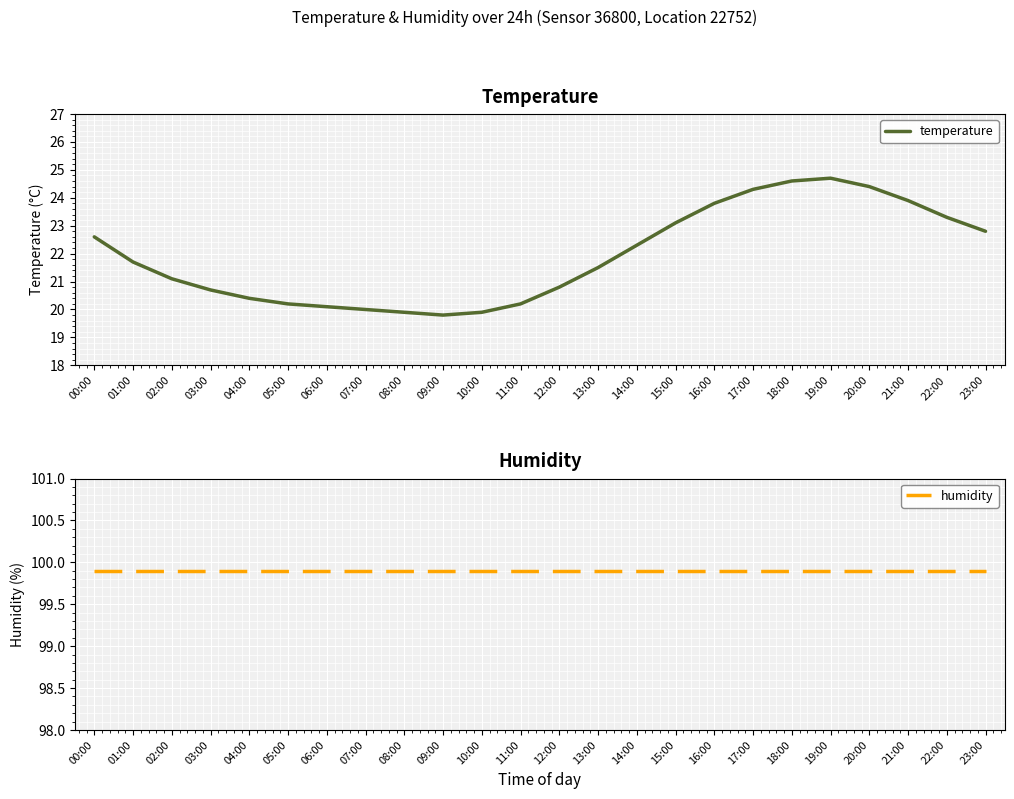

What is the approximate value of humidity at 08:00?

99.9